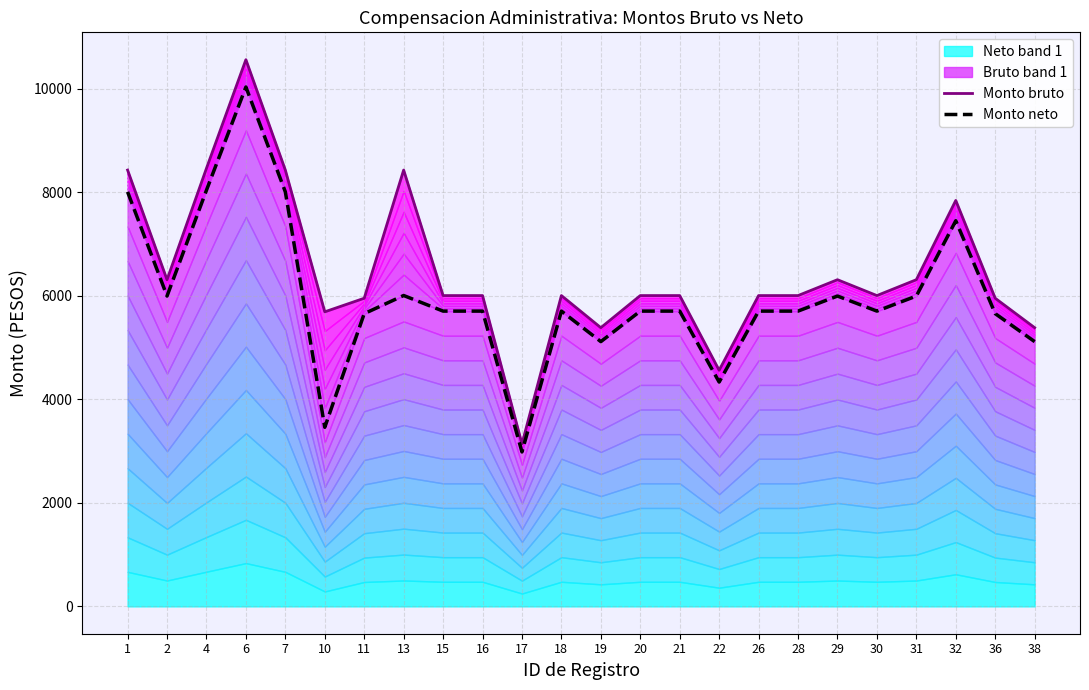

Reading left to right, what are all the values shown in this chart?

Monto bruto: 8430.7	6312.2	8464.5	10563.8	8430.7	5691.5	5954.1	8430.7	6005.7	6005.7	3141.3	6005.7	5385.1	6005.7	6005.7	4562.8	6005.7	6005.7	6312.2	6005.7	6312.2	7843.8	5954.1	5385.1
Monto neto: 8009.2	5996.6	8041.2	10035.6	8009.2	3460.5	5656.4	6006.9	5705.4	5705.4	2984.2	5705.4	5115.8	5705.4	5705.4	4334.7	5705.4	5705.4	5996.6	5705.4	5996.6	7451.6	5656.4	5115.8